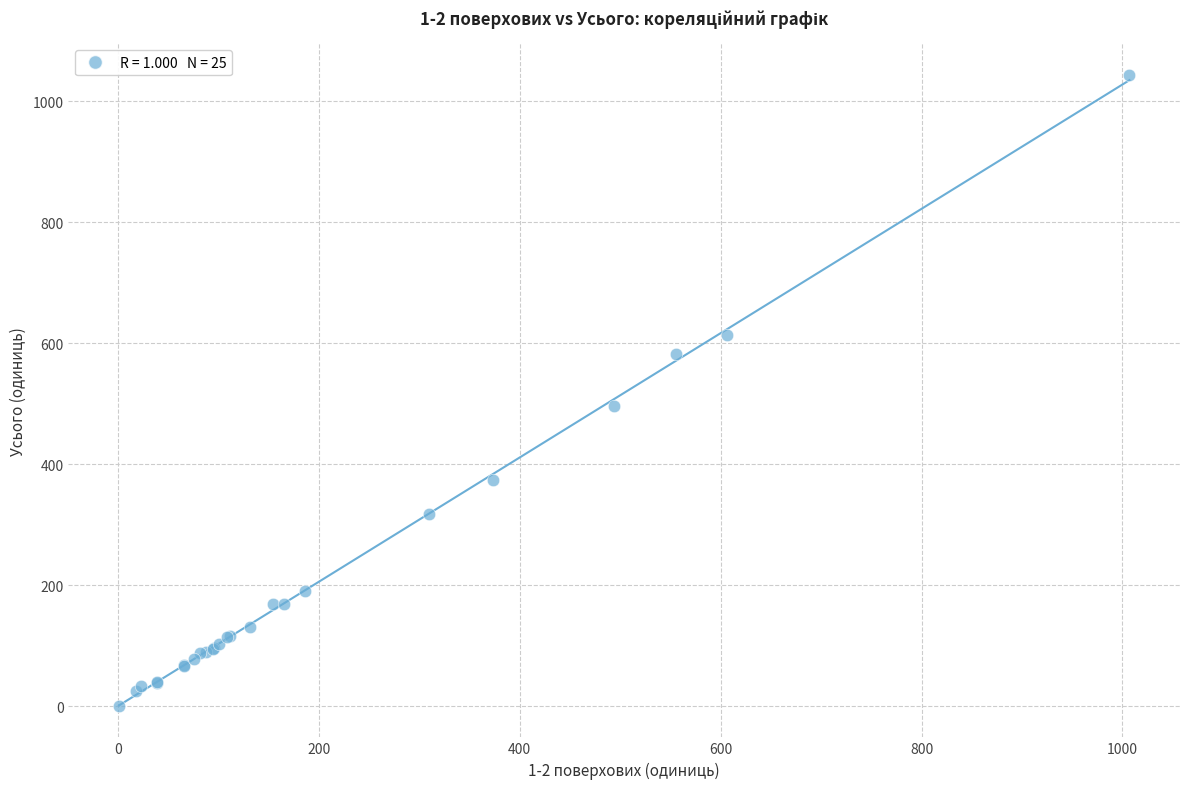

What Y value in the scatter plot is closest to 522?

496